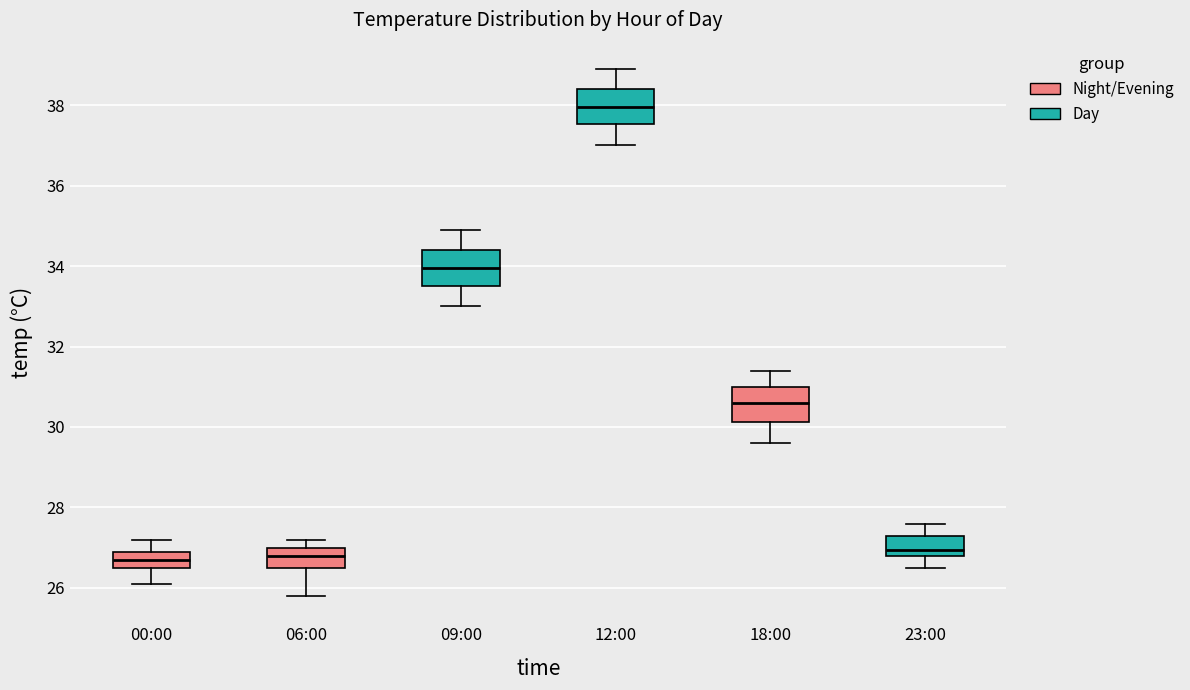

Reading left to right, transcribe this box plot: for each box, give where its median line is, the range the box spans, and where its two whiskers end, as read against the y-axis. The values are not printed on the chart, so give them approximately, as read against the axis.

00:00: median 26.8, box 26.6 to 27.0, whiskers 26.2 to 27.2
06:00: median 26.8, box 26.6 to 27.0, whiskers 25.8 to 27.2
09:00: median 34.0, box 33.6 to 34.4, whiskers 33.0 to 35.0
12:00: median 38.0, box 37.6 to 38.4, whiskers 37.0 to 39.0
18:00: median 30.6, box 30.2 to 31.0, whiskers 29.6 to 31.4
23:00: median 27.0, box 26.8 to 27.4, whiskers 26.6 to 27.6